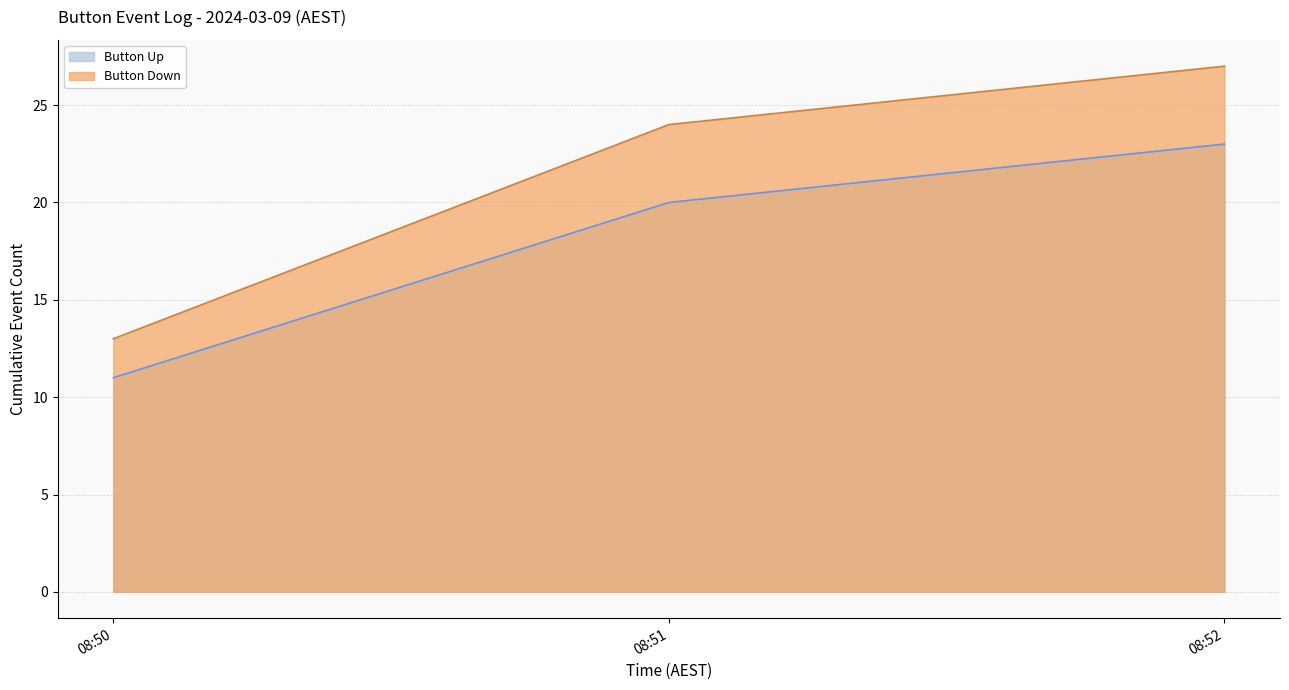

Reading left to right, list all the values displayed in this chart.

Button Up: 11	20	23
Button Down: 13	24	27